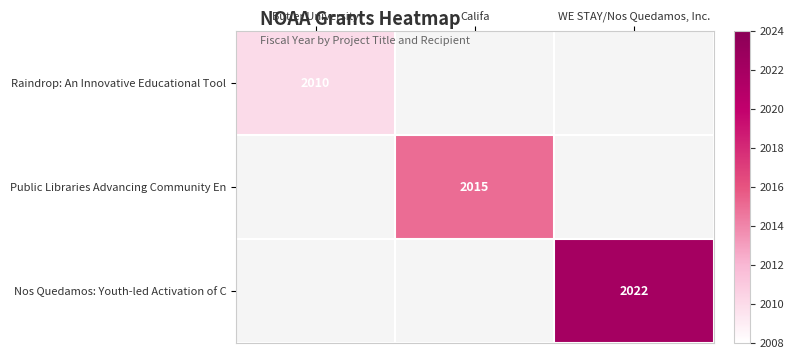

Is it true that Raindrop: An Innovative Educational Tool equals 1373 at Butler University?

False